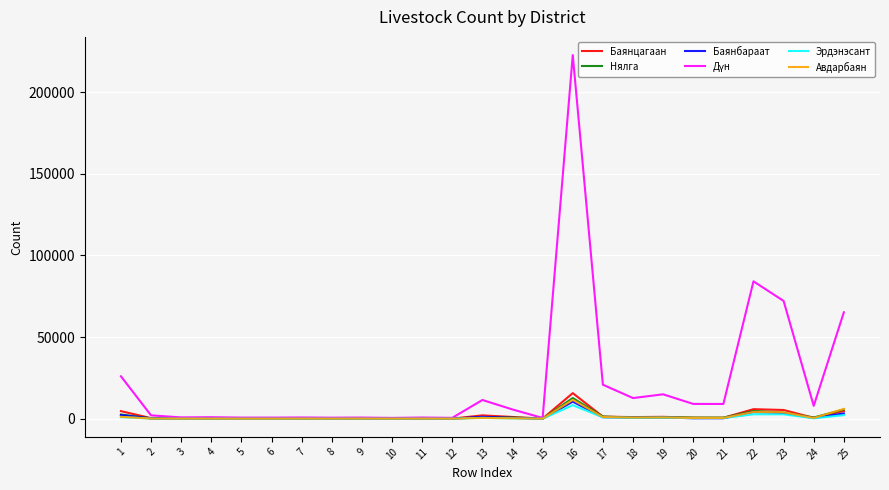

At which category is the sum across all series the highest?

16